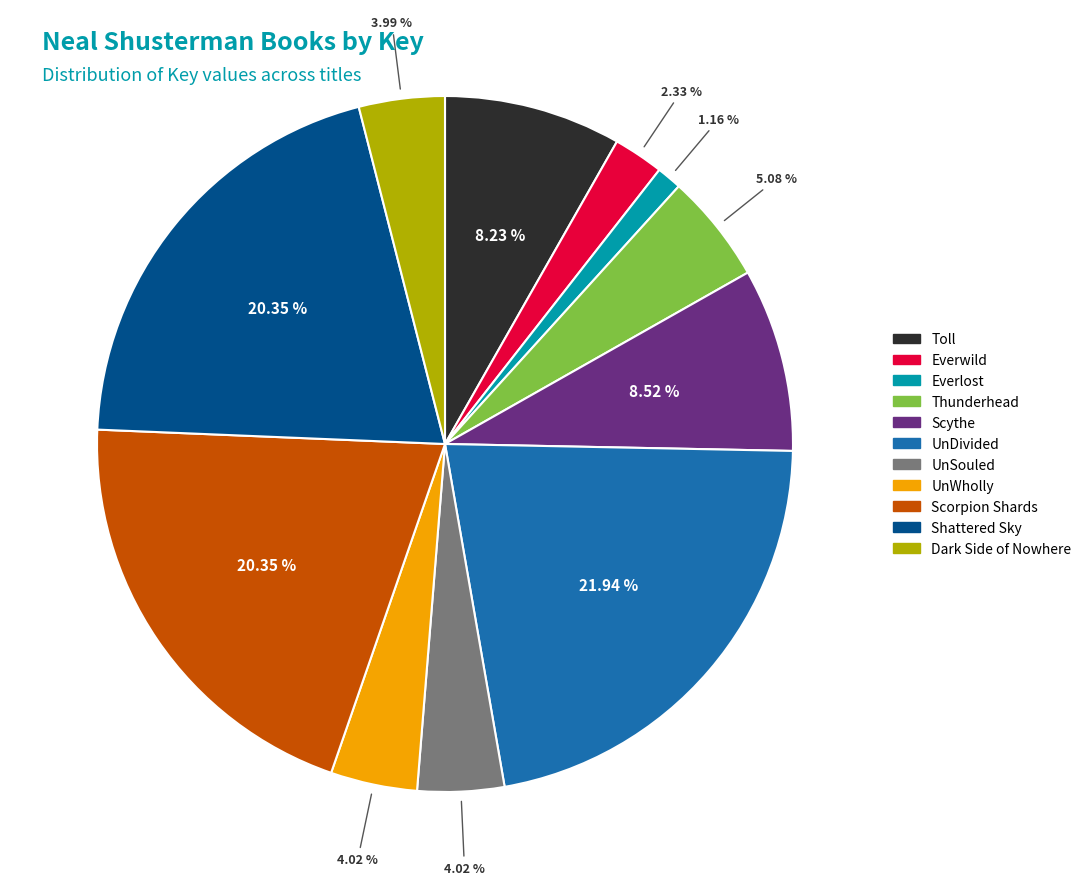

Do Everlost and Toll together represent more than half of the pie?

No